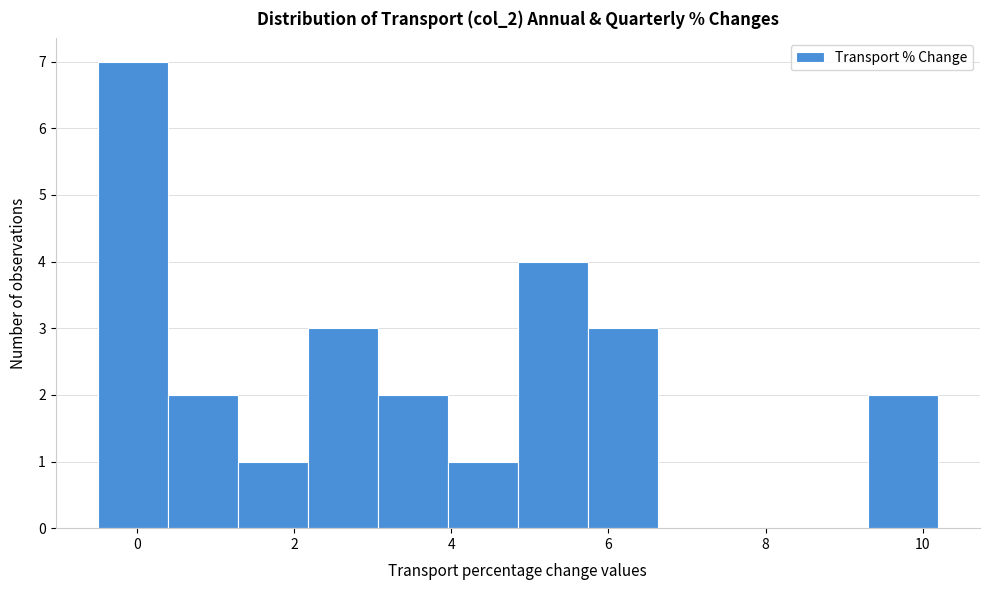

Reading left to right, transcribe this chart: for each bar, give the range it covers on the x-axis and its height. Neither the bar edges nor the heights are printed on the chart, so give them approximately, as read against the axes.

-0.4 to 0.4: 7
0.4 to 1.2: 2
1.2 to 2.2: 1
2.2 to 3.0: 3
3.0 to 4.0: 2
4.0 to 4.8: 1
4.8 to 5.8: 4
5.8 to 6.6: 3
6.6 to 7.6: 0
7.6 to 8.4: 0
8.4 to 9.4: 0
9.4 to 10.2: 2